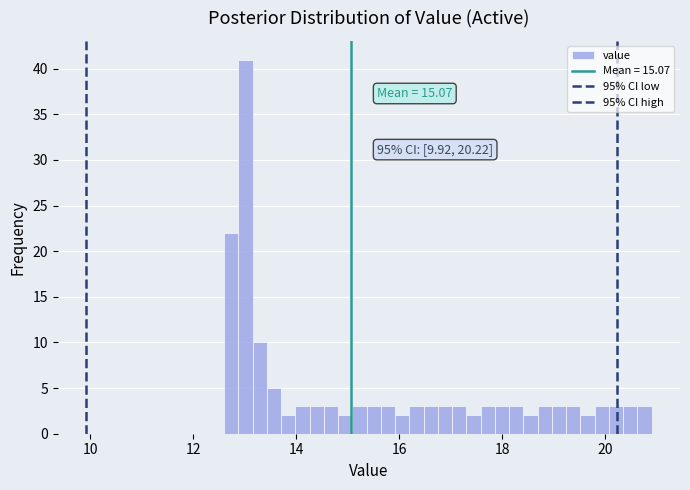

Read against the x-axis, roughly where is the centre of the tallest bar?

13.0